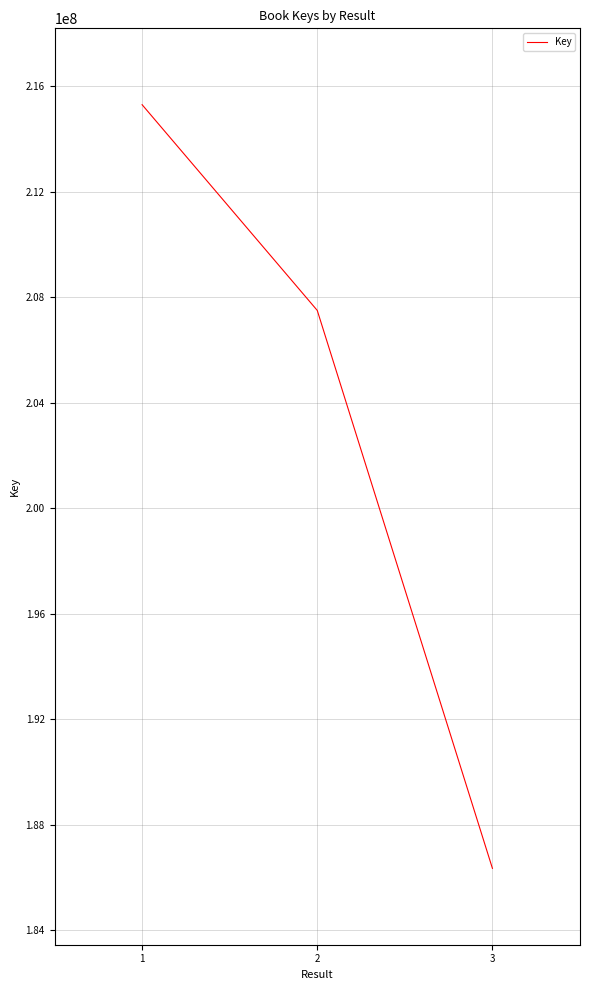

Reading right to left, extract all data points from this chart.

3=186338419	2=207494442	1=215295875